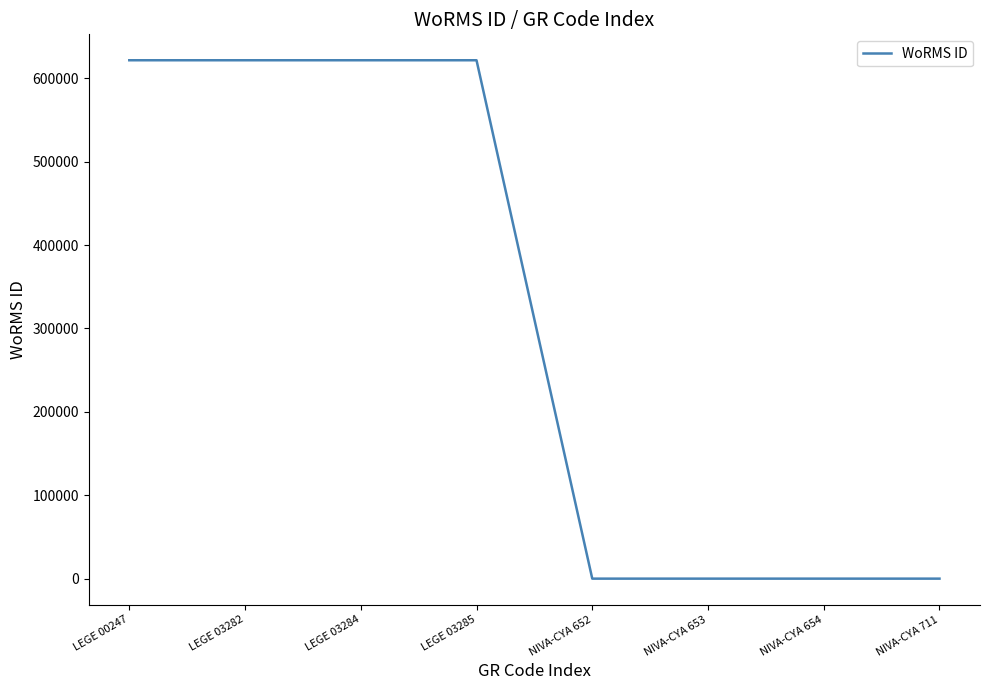

The value at NIVA-CYA 652 is 0. True or false?

True